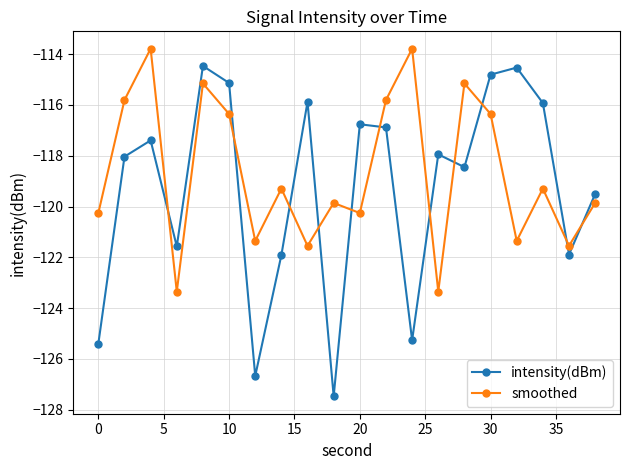

List the series in order of their peak value, lowest first.

intensity(dBm), smoothed